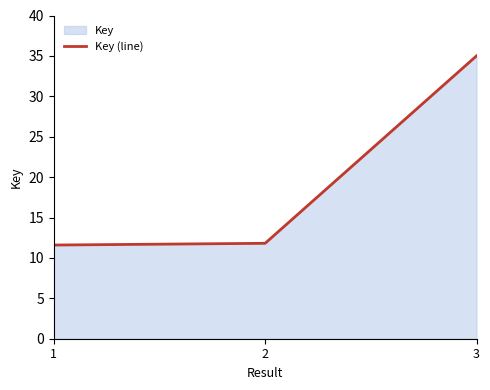

What is the difference between the maximum and minimum values?

23.4